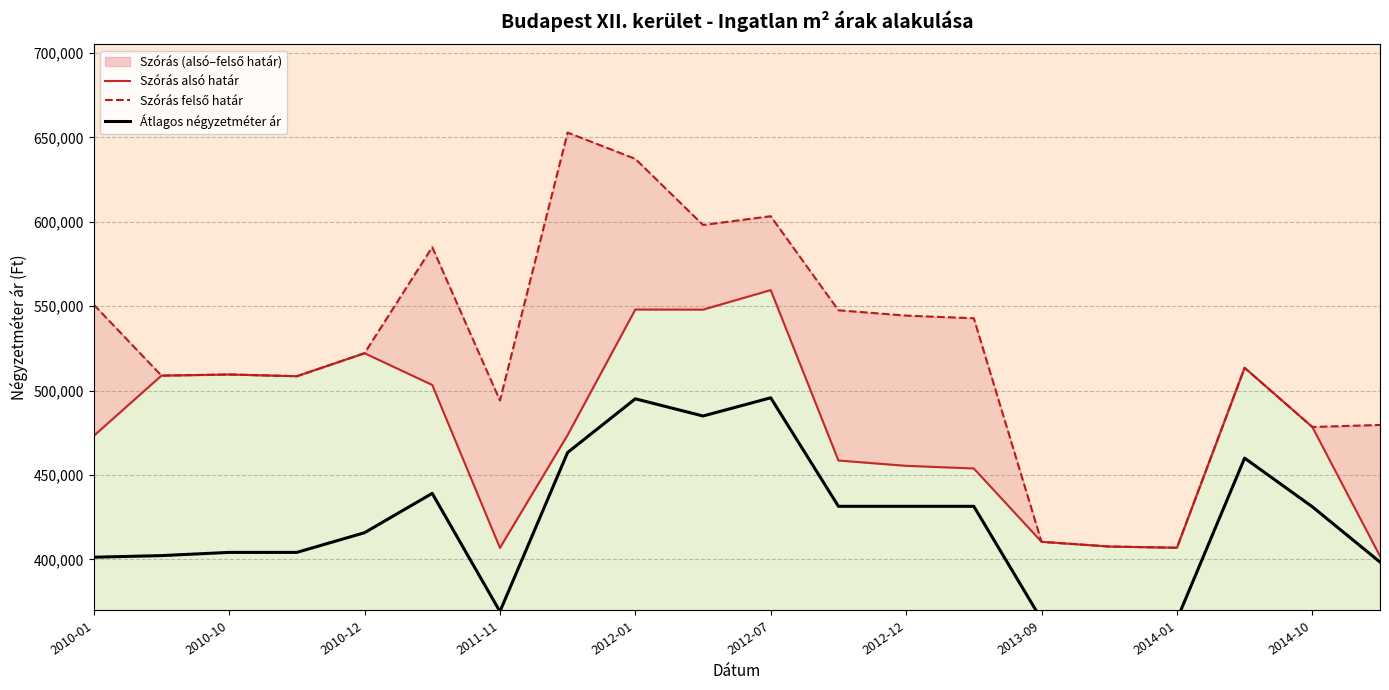

What are all the series names shown in the legend?

Szórás alsó határ, Szórás felső határ, Átlagos négyzetméter ár